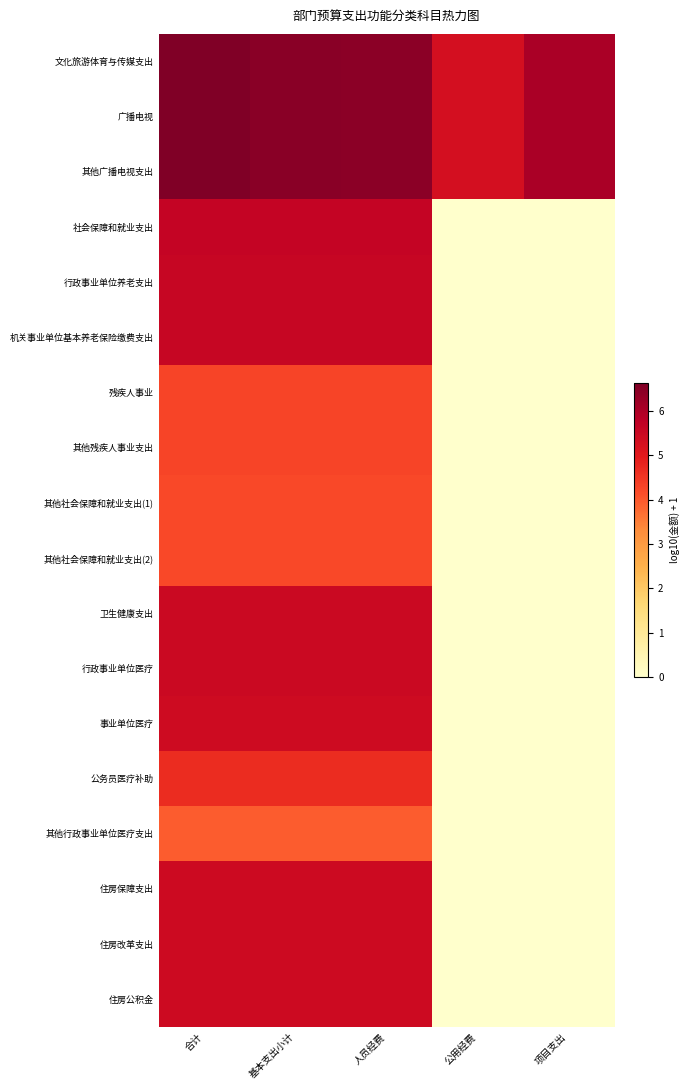

Which series changed the most between 人员经费 and 公用经费?

社会保障和就业支出